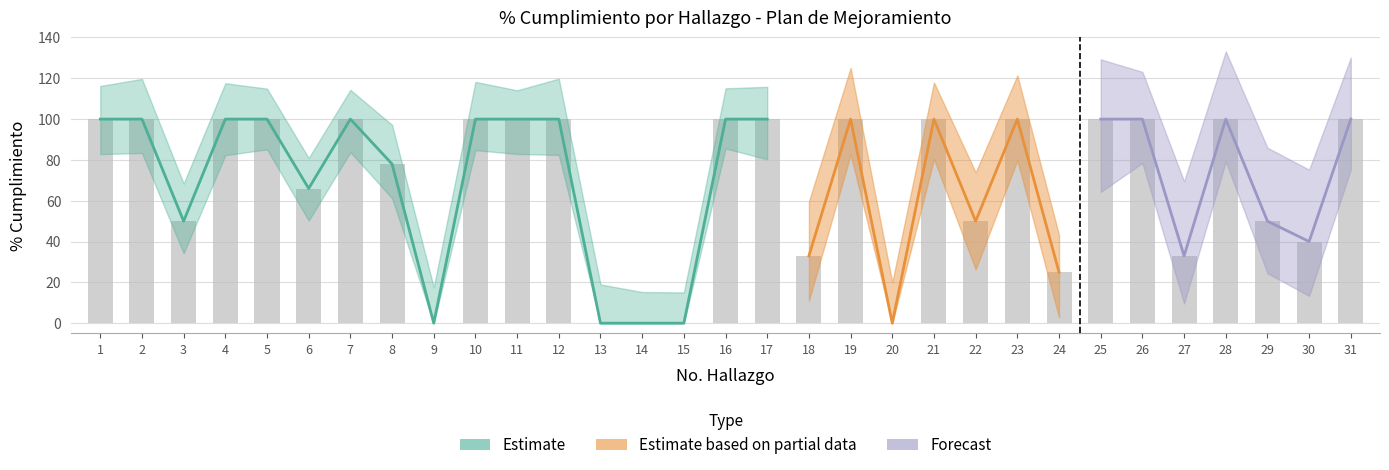

What is the sum of all values?

2125